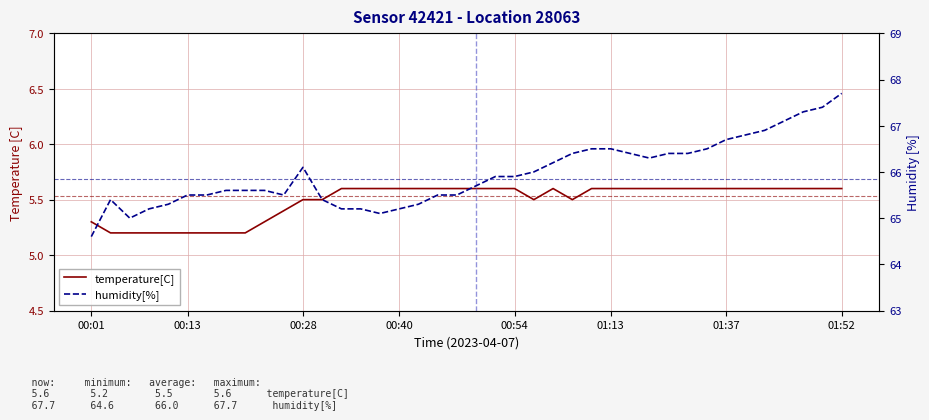

Rank the series at 15 from highest to lowest value.

humidity[%], temperature[C]